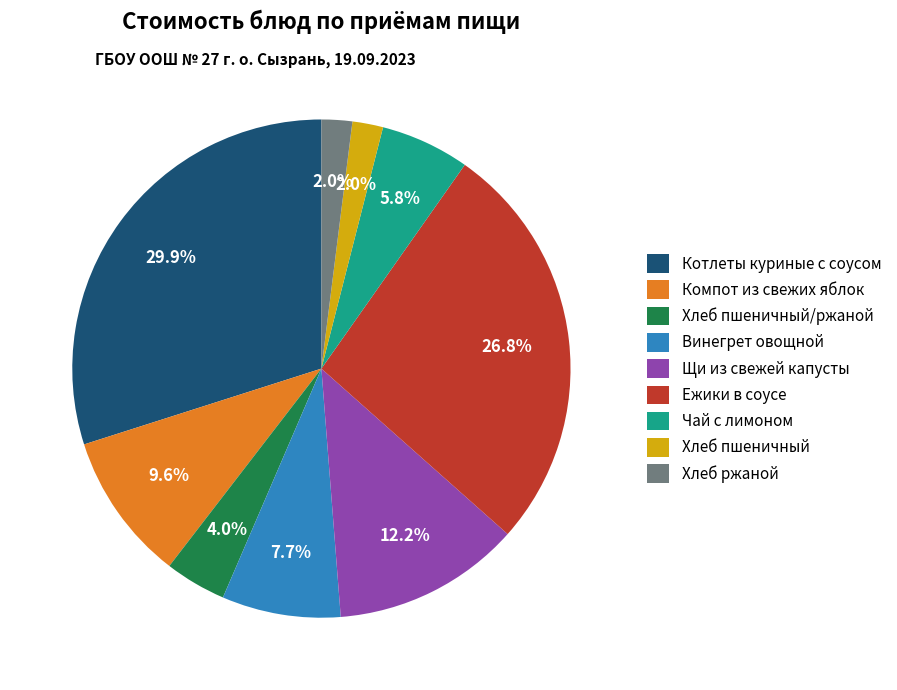

Is there any slice that represents more than half of the pie?

No